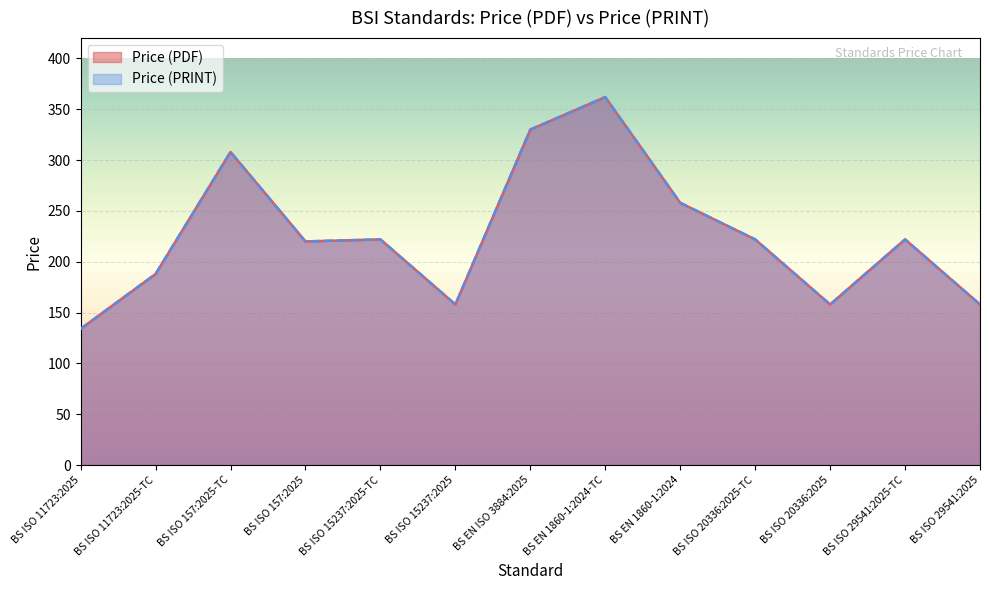

At how many categories does at least one series exceed 173?

9